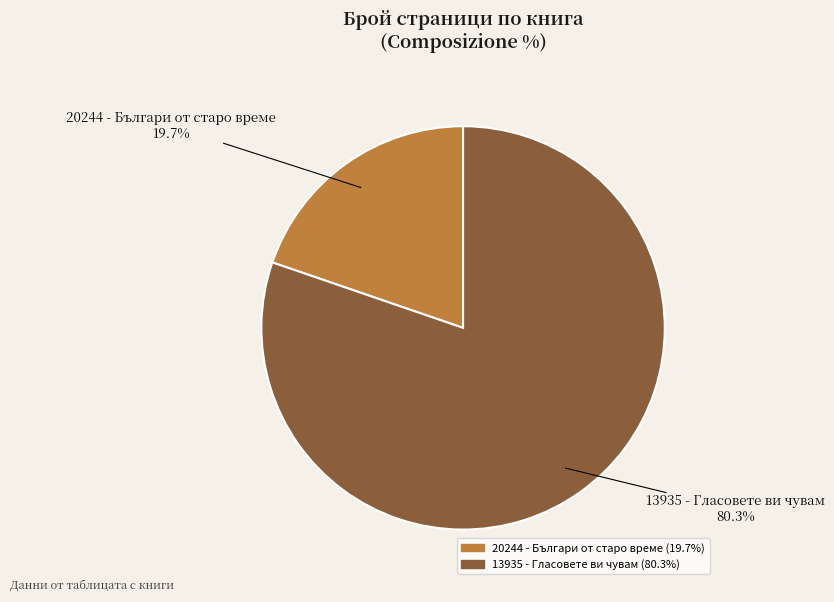

Is there any slice that represents more than half of the pie?

Yes